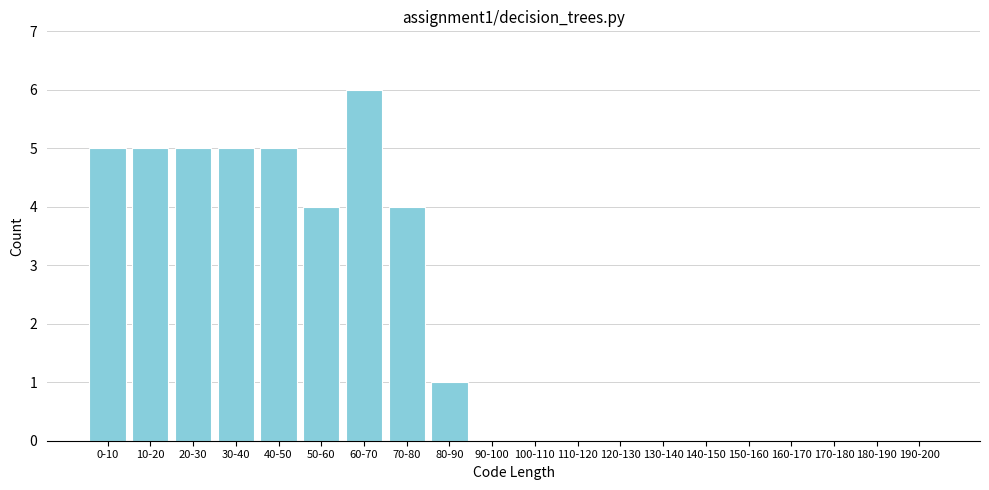

Reading left to right, what are all the values shown in this chart?

0-10=5	10-20=5	20-30=5	30-40=5	40-50=5	50-60=4	60-70=6	70-80=4	80-90=1	90-100=0	100-110=0	110-120=0	120-130=0	130-140=0	140-150=0	150-160=0	160-170=0	170-180=0	180-190=0	190-200=0